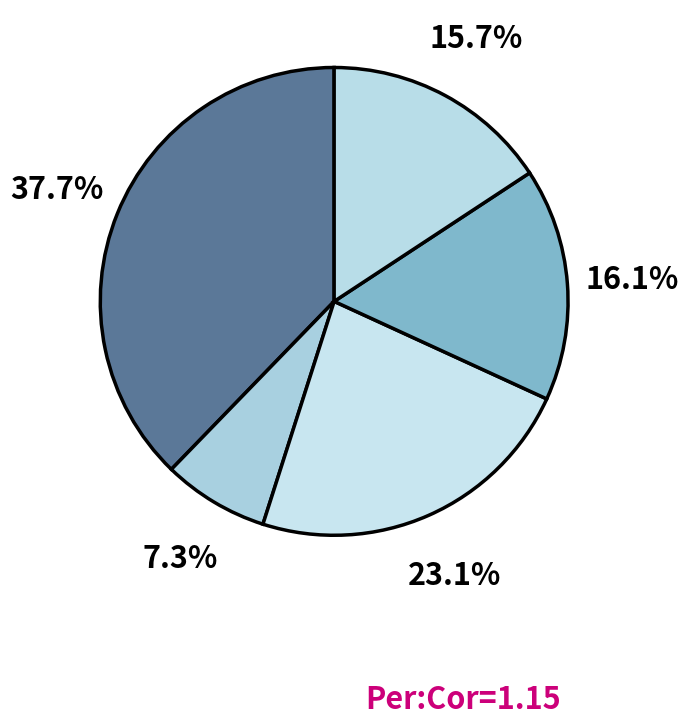

How many slices are in this pie chart?

5